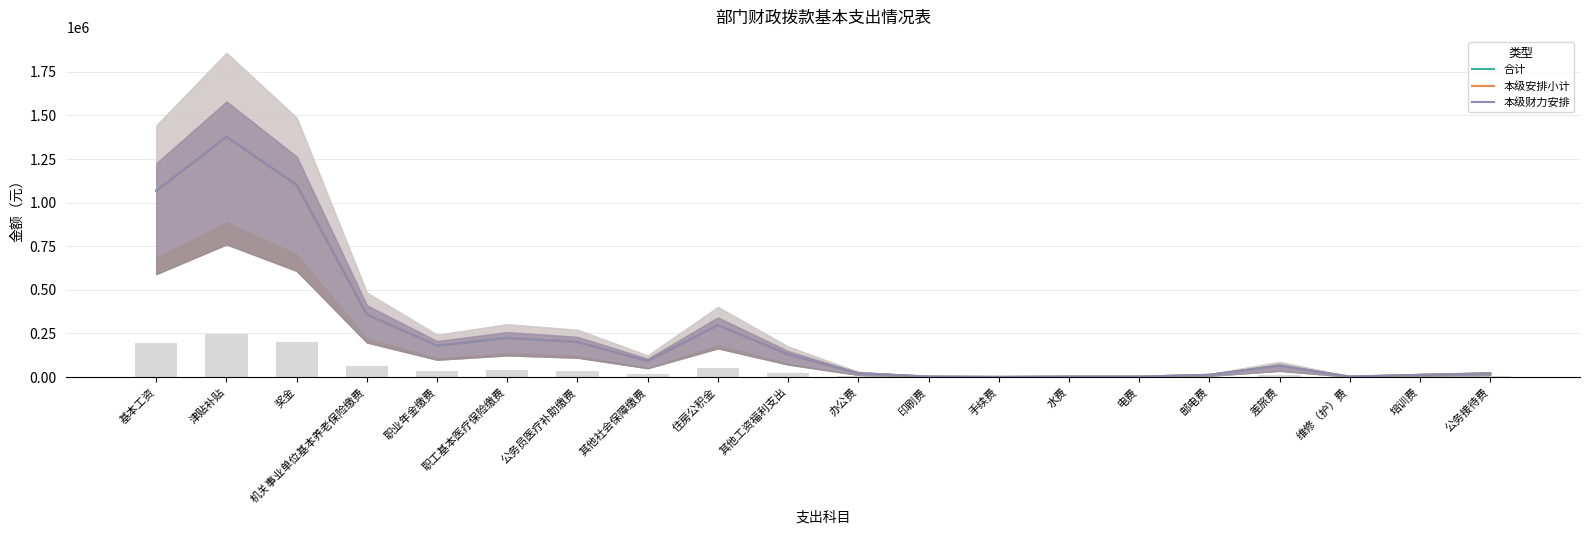

Is the value of 本级财力安排 at 电费 greater than the value of 合计 at 邮电费?

No